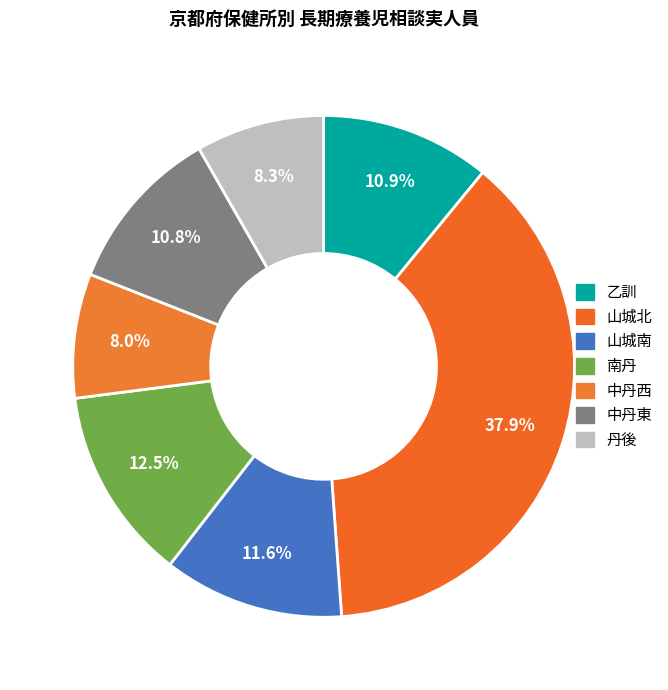

How many segments does this pie chart have?

7